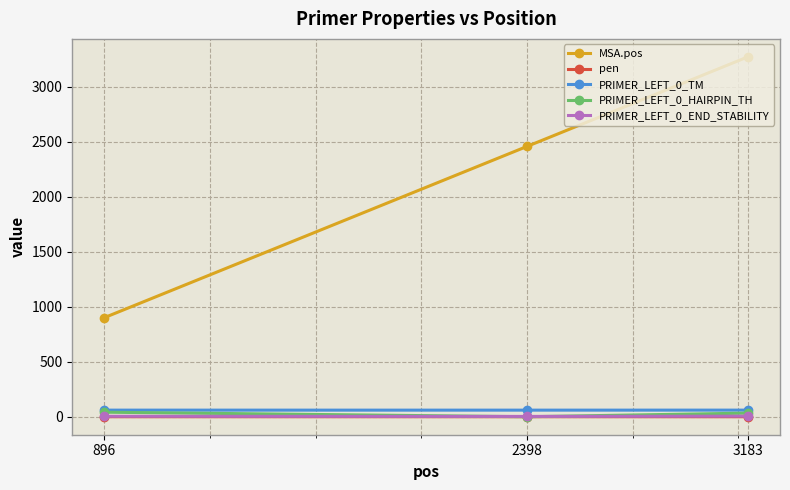

What is the total value across all series at 3183?

3369.0